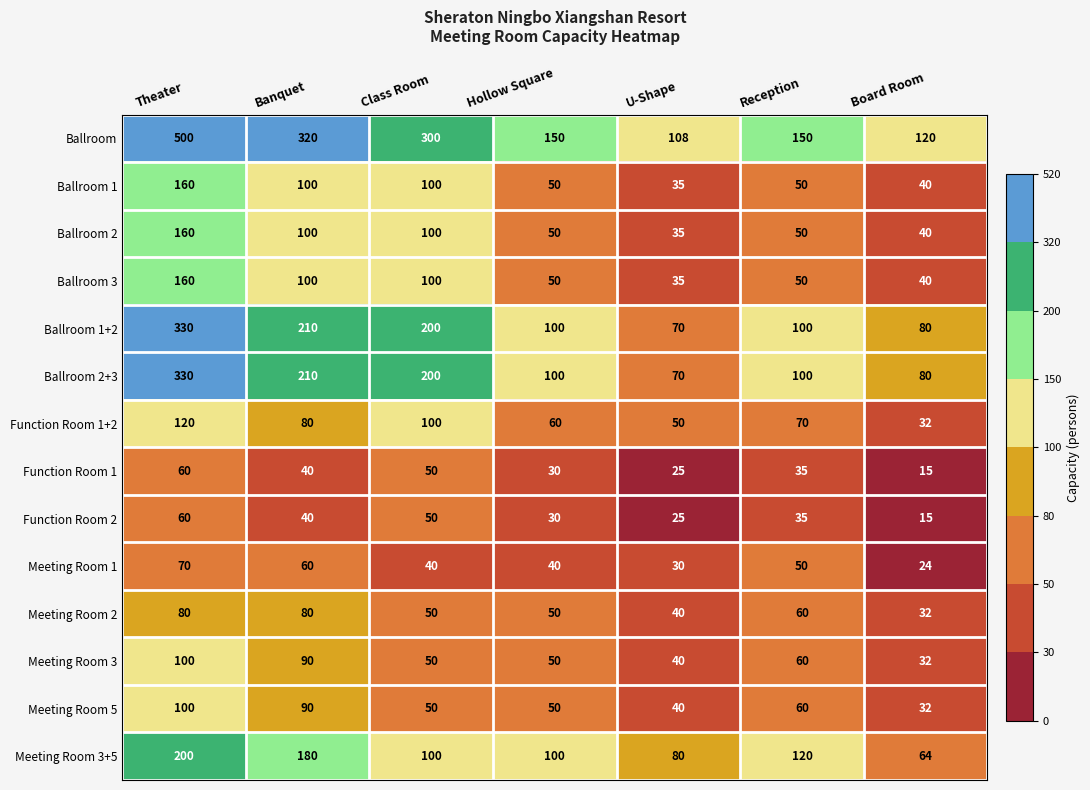

The value of Ballroom at Class Room is 470. True or false?

False